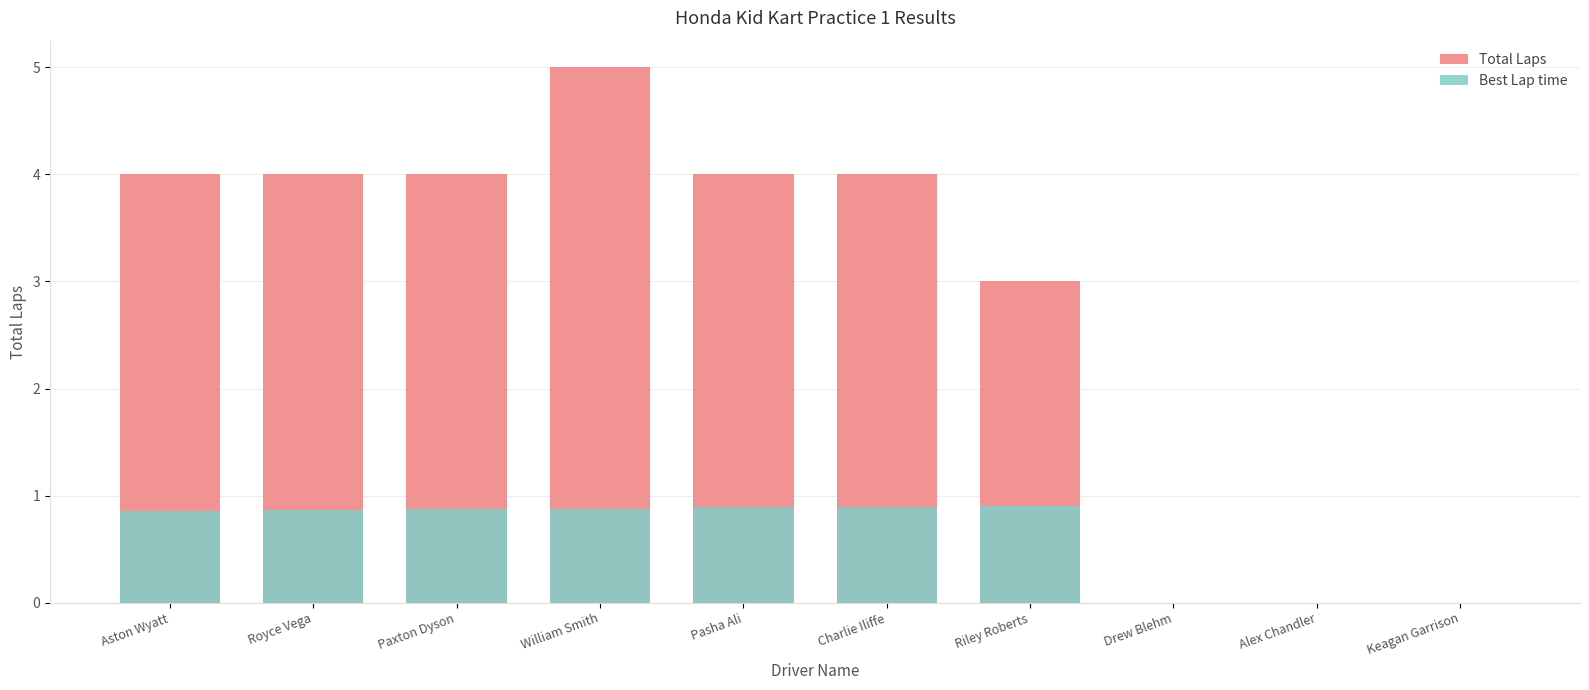

Where does the Total Laps series first go above 4?

William Smith